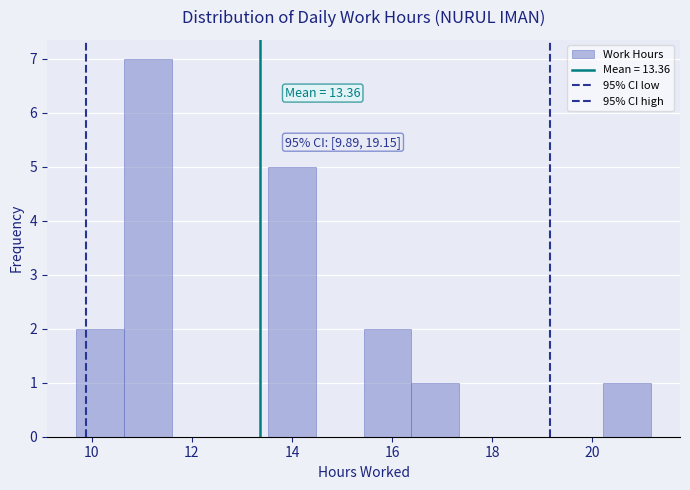

Which range on the x-axis has the tallest bar?

10.6 to 11.6